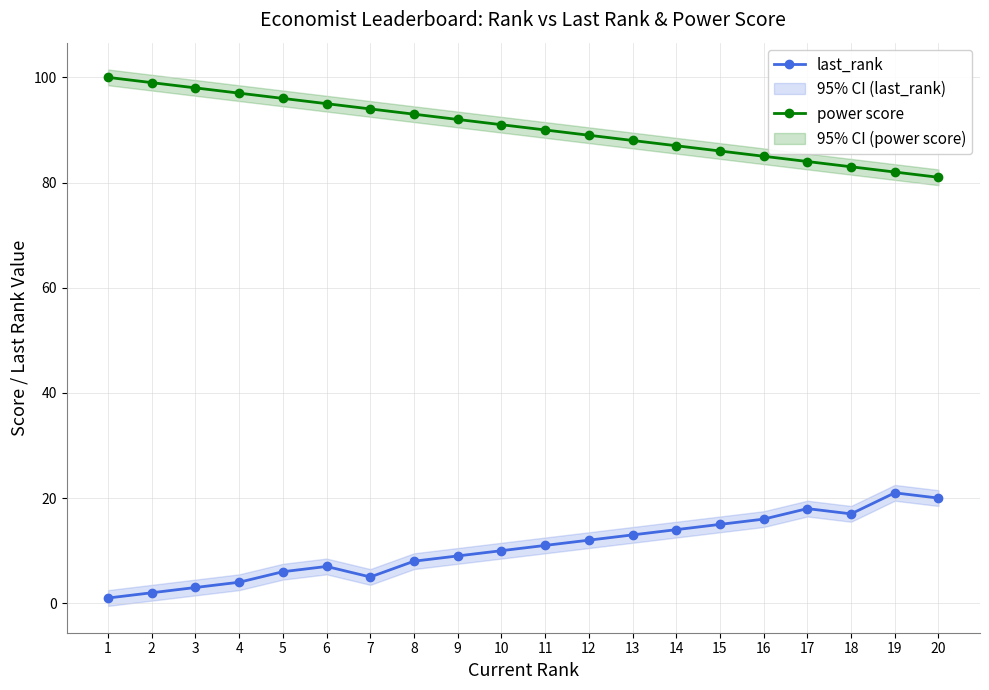

Reading left to right, what are all the values shown in this chart?

last_rank: 1	2	3	4	6	7	5	8	9	10	11	12	13	14	15	16	18	17	21	20
power score: 100	99	98	97	96	95	94	93	92	91	90	89	88	87	86	85	84	83	82	81